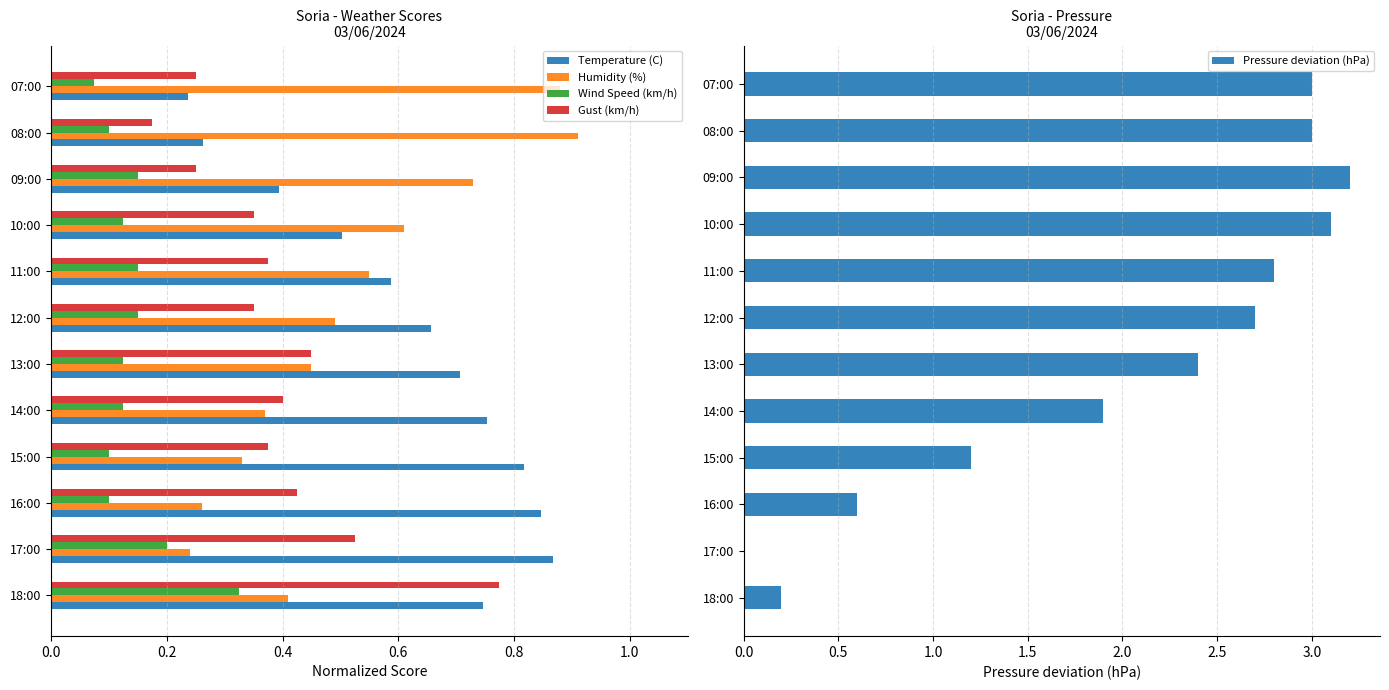

How many bars are there in total?

60